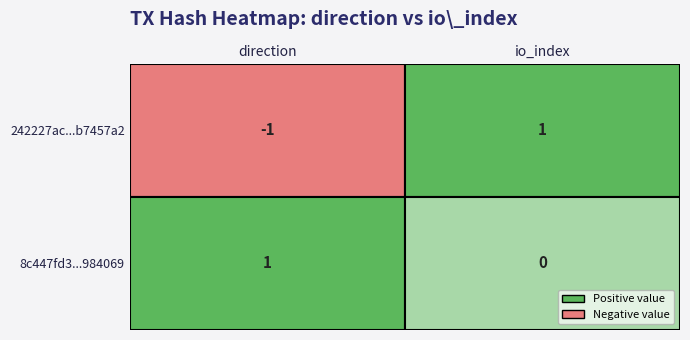

List the labels in order of 242227ac1f8523ac43cb2fdb8b02a031b7457a2 value, smallest first.

-1, 1